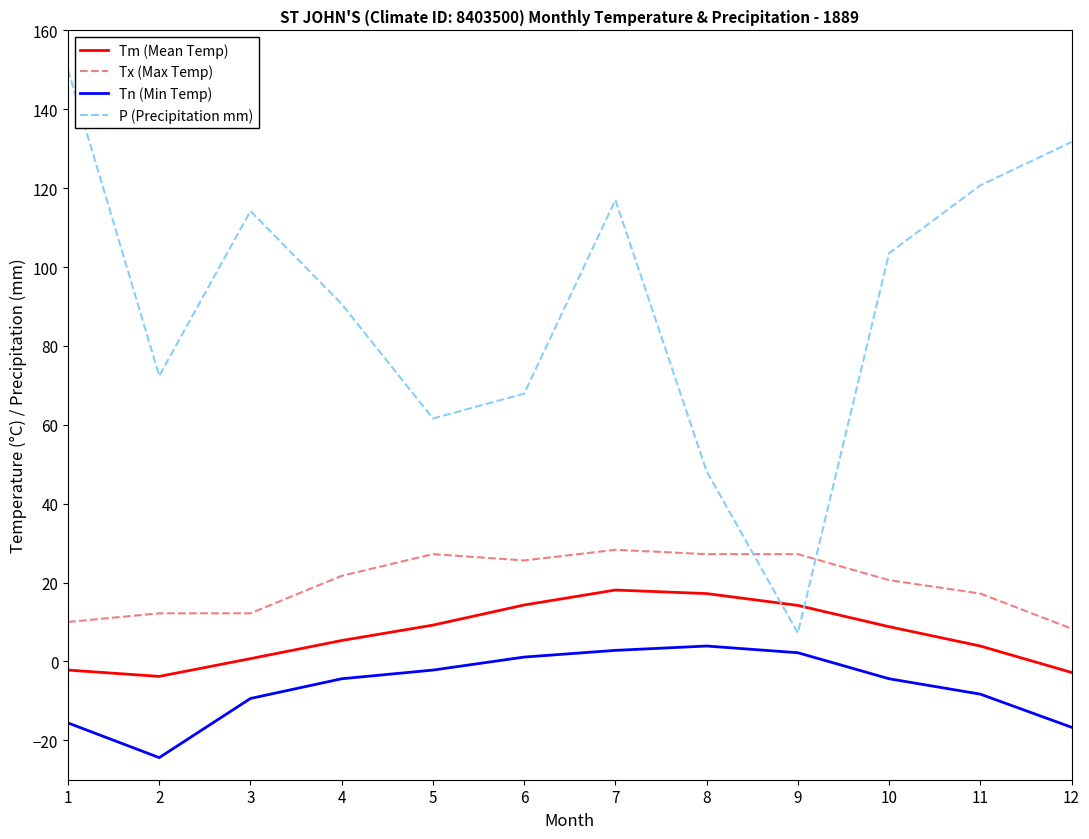

What is the maximum value shown in the chart?

150.0